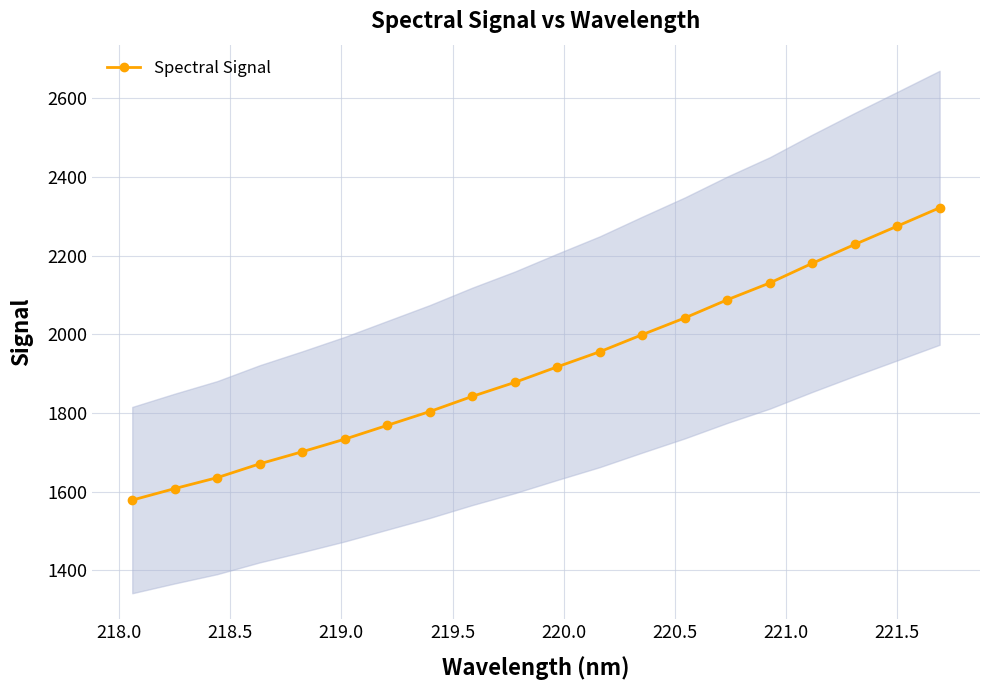

True or false: Spectral Signal has more than 1 interior local peaks.

False